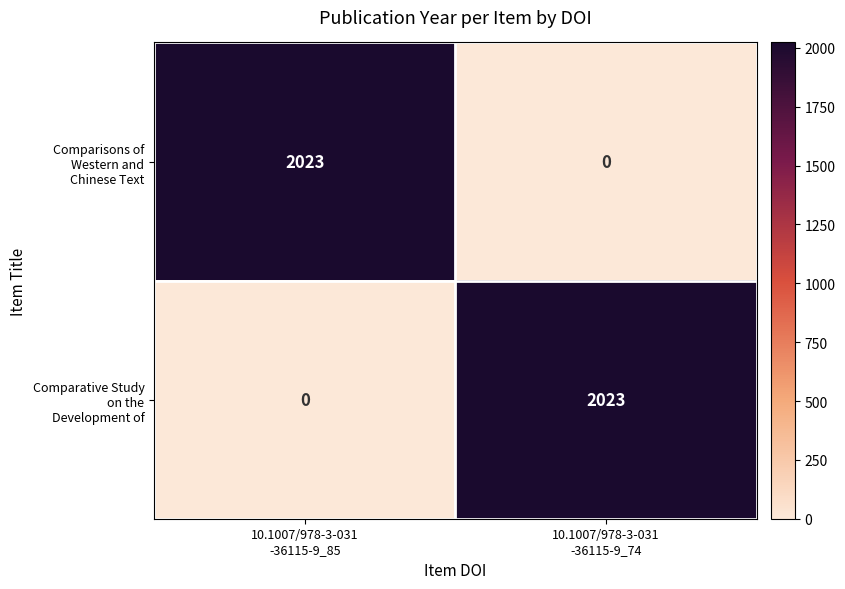

What is the maximum value shown in the chart?

2023